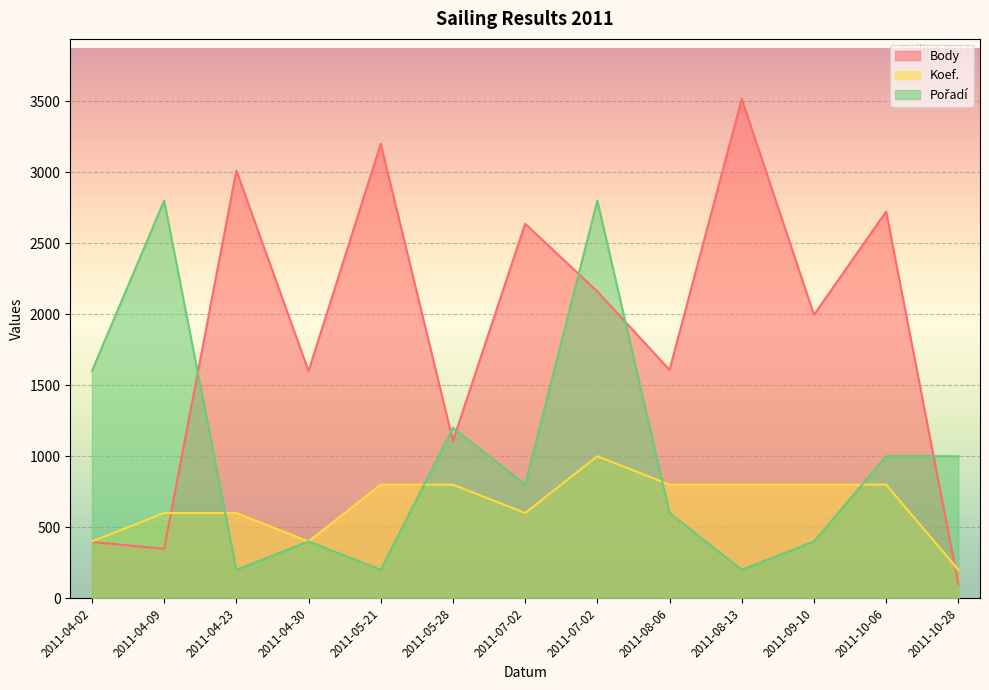

How many intersections are there between Pořadí and Body?

6